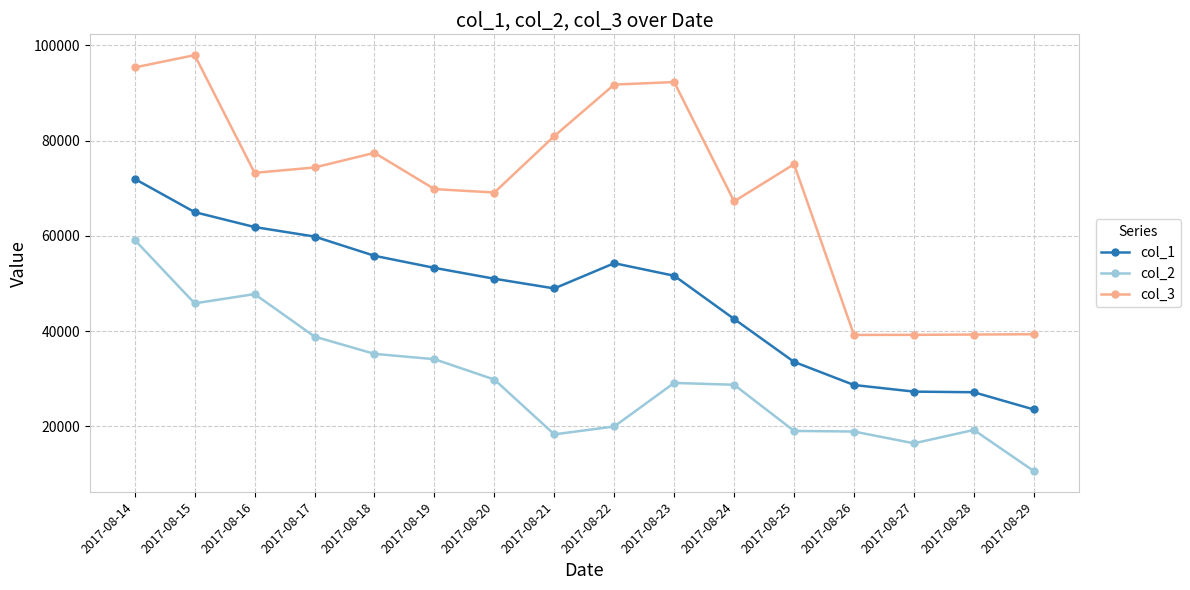

Where is the first local maximum for col_2?

2017-08-16